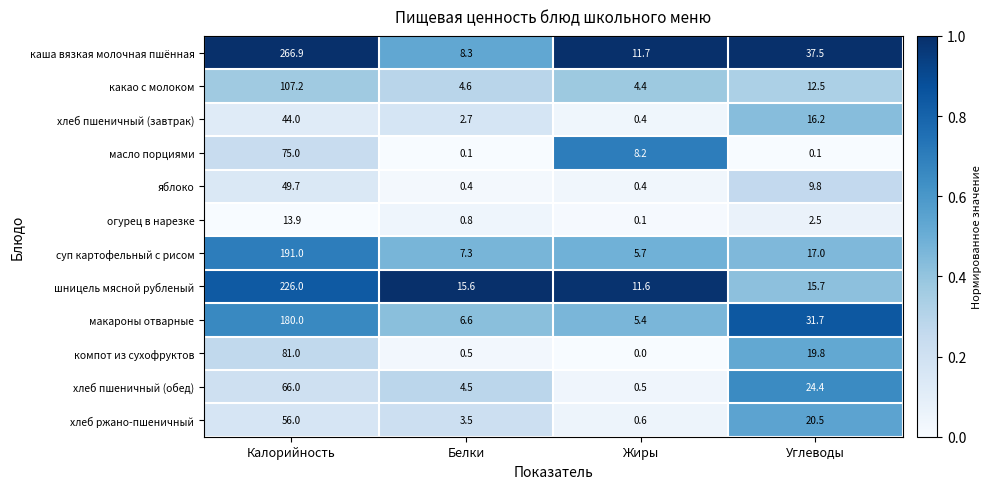

At which label does какао с молоком first exceed 12?

Калорийность